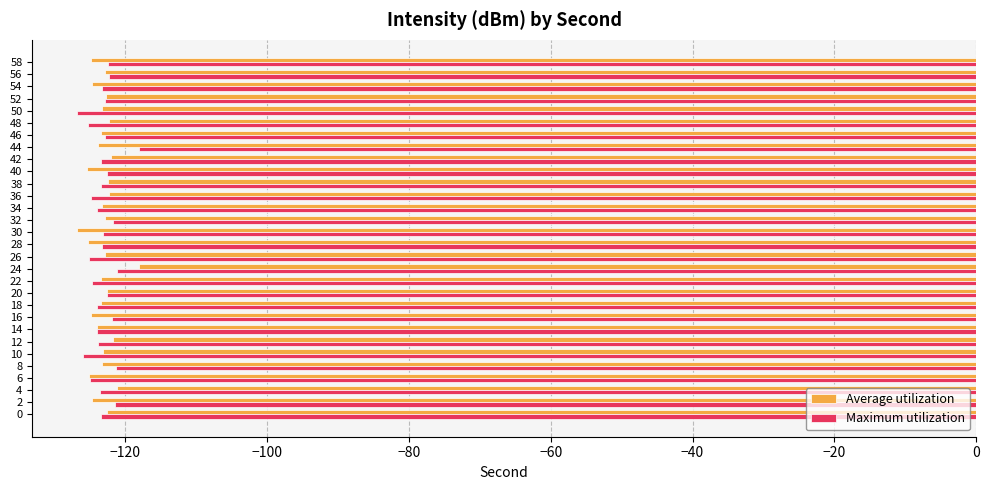

The value of Average utilization at 28 is -190.5. True or false?

False